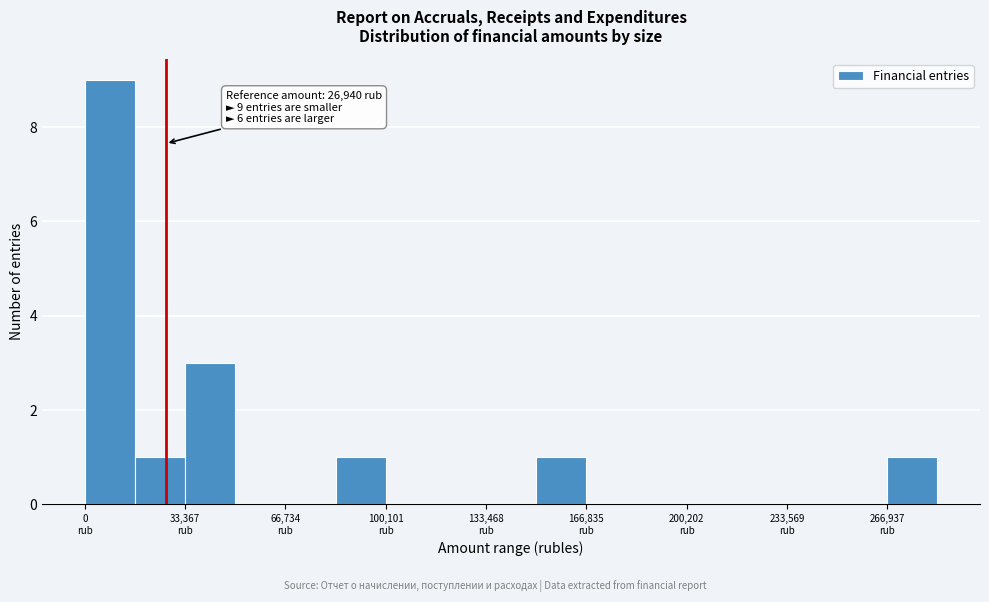

Read against the x-axis, roughly where is the centre of the tallest bar?

10000